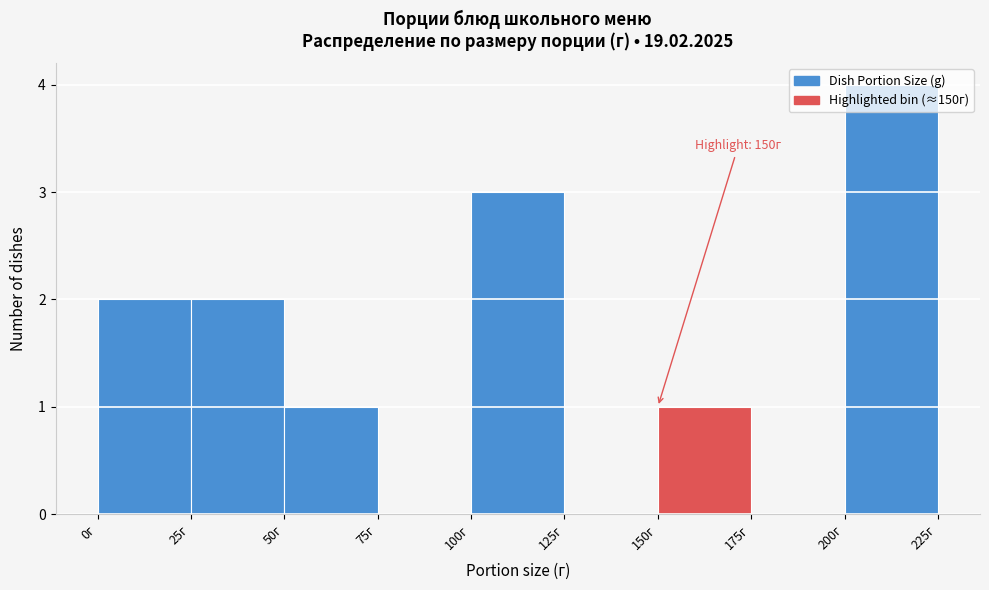

Over which range of the x-axis is the bar tallest?

200 to 225